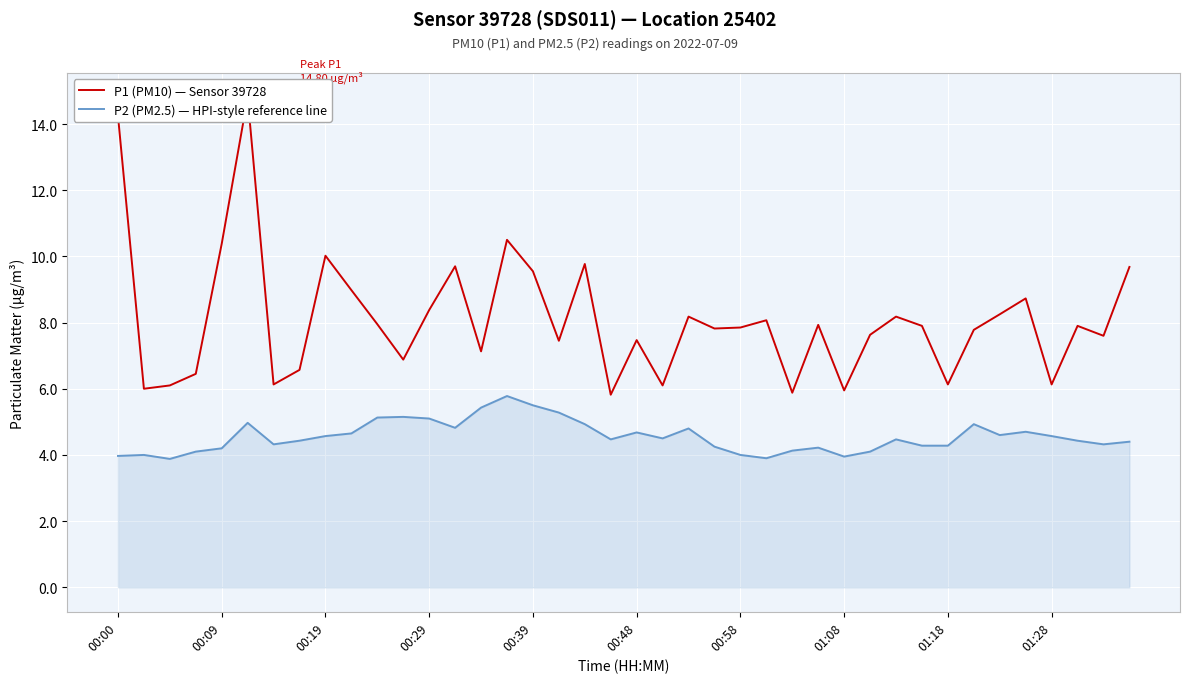

What is the lowest value of the P2 (PM2.5) — HPI-style reference line series?

3.9